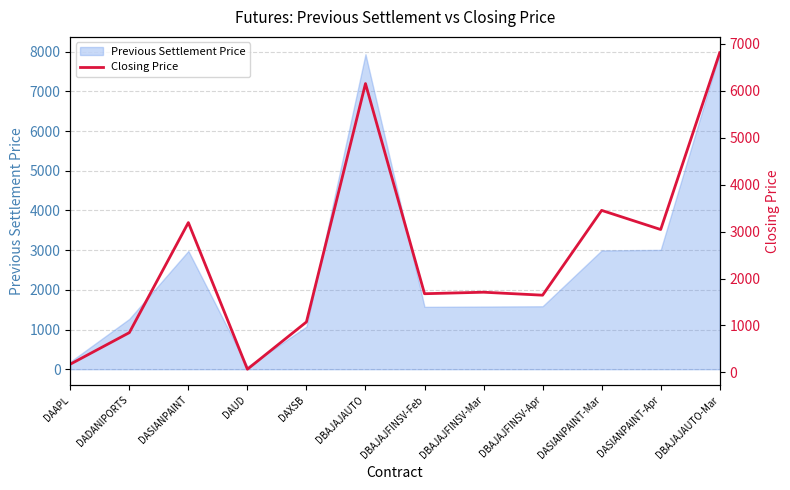

What is the ratio of the value at DBAJAJFINSV-Apr to the value at DASIANPAINT?

0.5